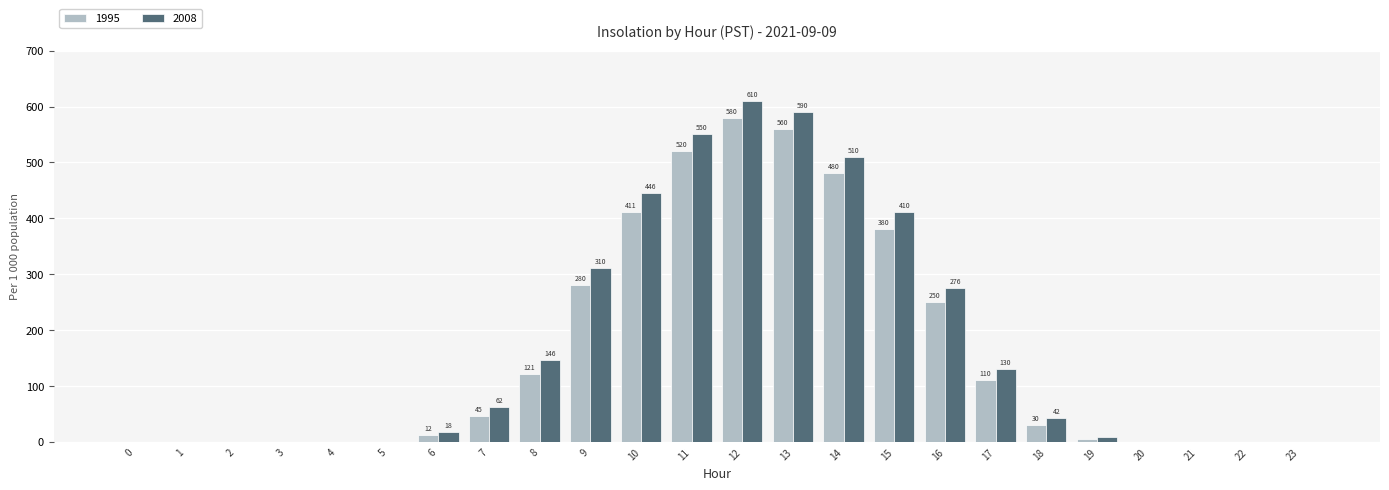

Which series has the largest total across all categories?

2008